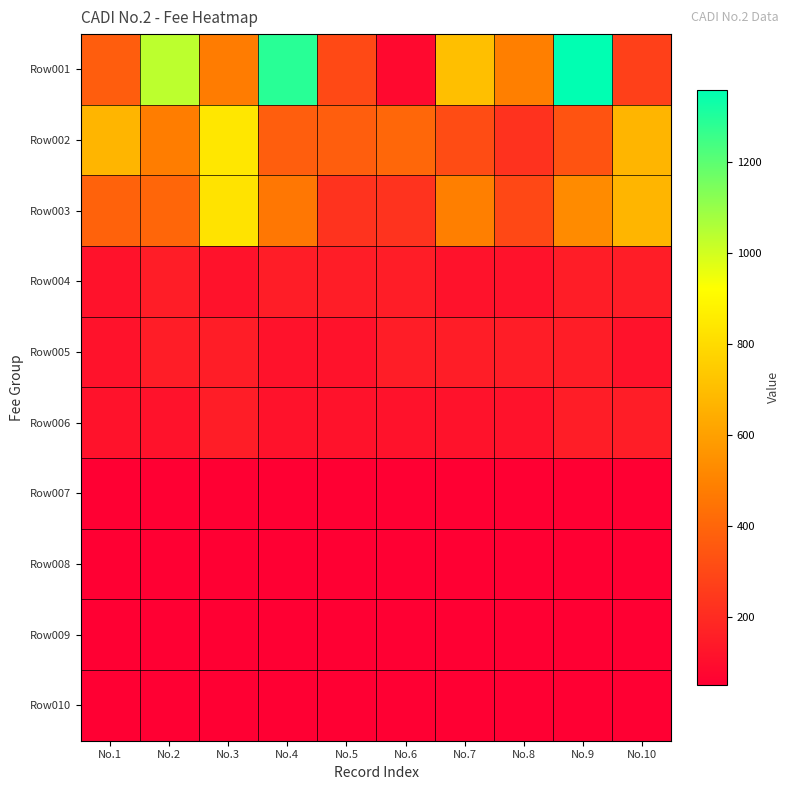

What is the minimum value shown in the chart?

50.0